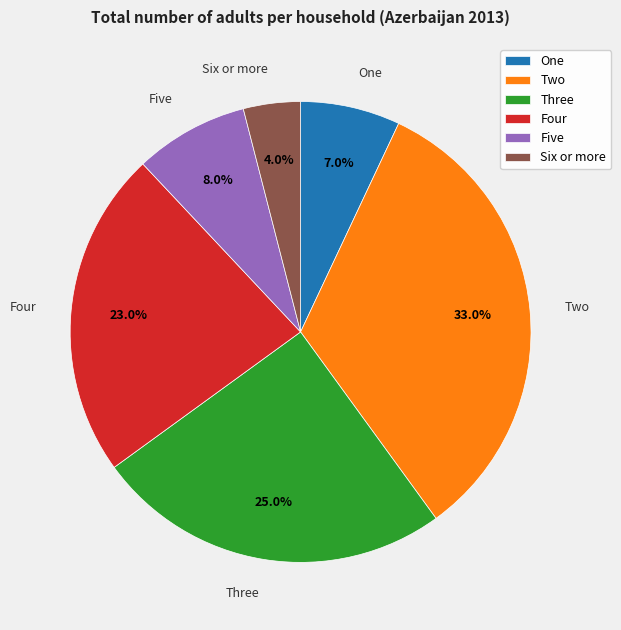

Approximately how many times larger is the value at Three compared to Six or more?

6.2